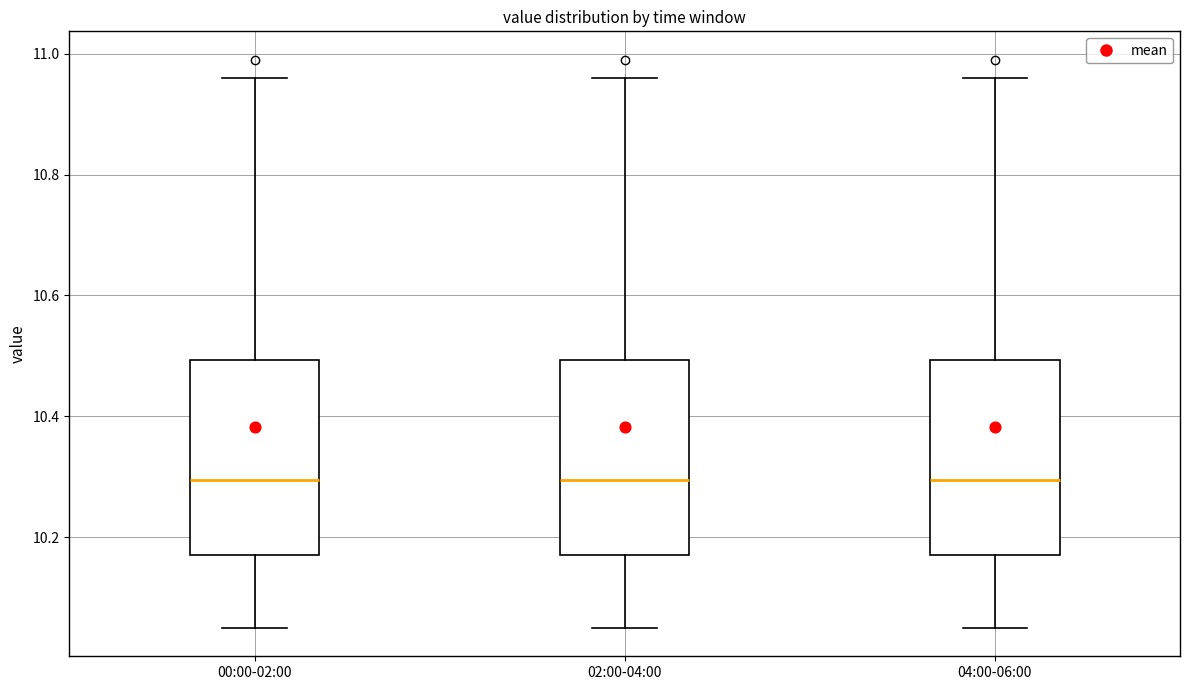

Where does the median line of the box for 00:00-02:00 sit on the y-axis? The values are not printed on the chart, so give them approximately, as read against the axis.

10.30